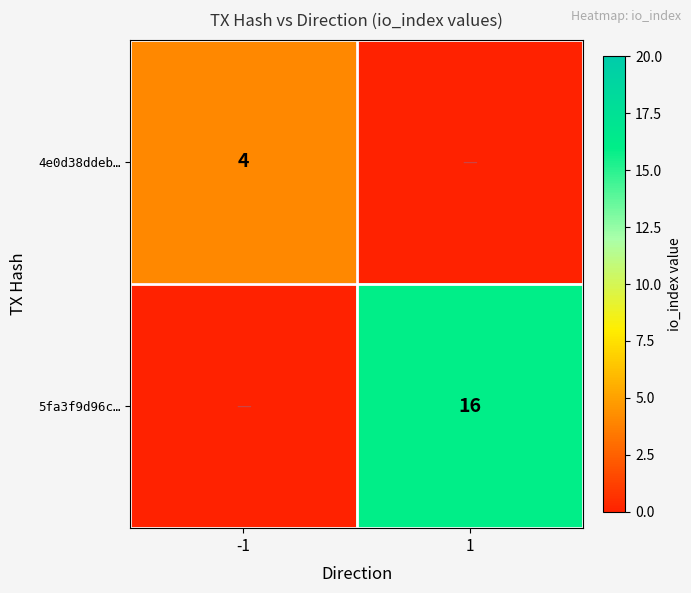

The value of 4e0d38ddeb… at -1 is 4. True or false?

True